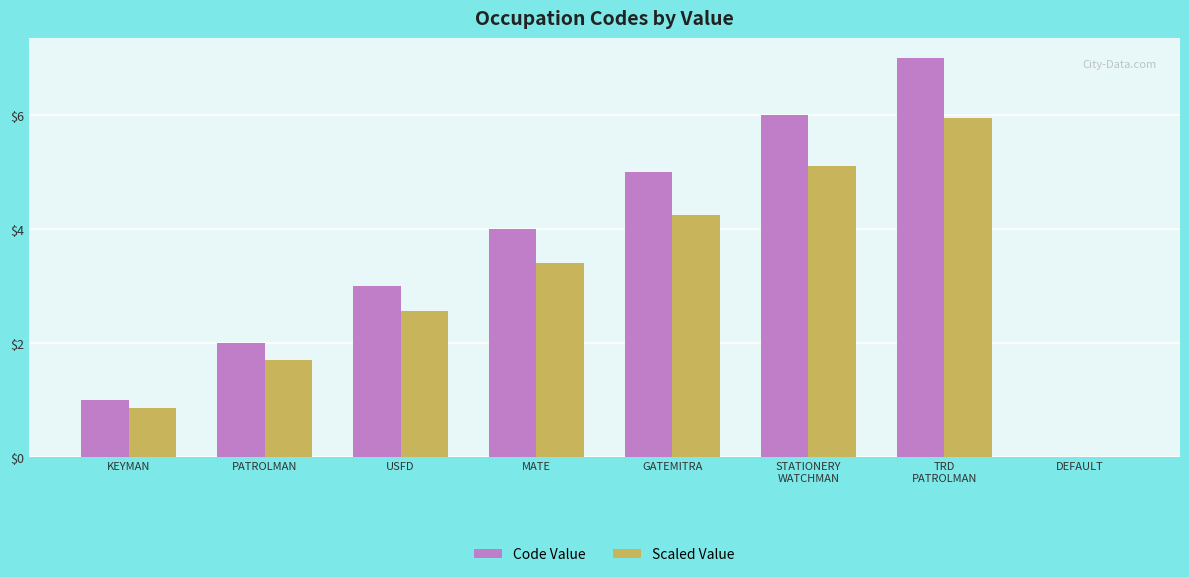

What is the average value of the Code Value series?

3.5